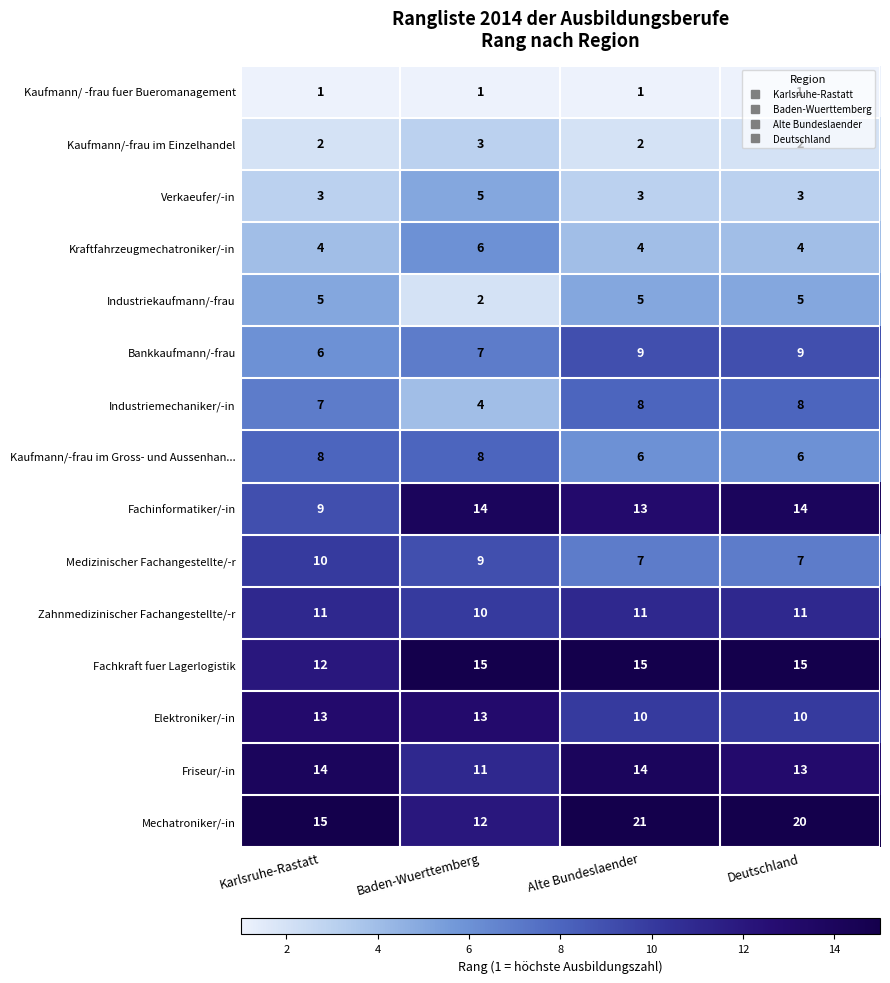

What is the spread (max minus min) of values at Alte Bundeslaender?

20